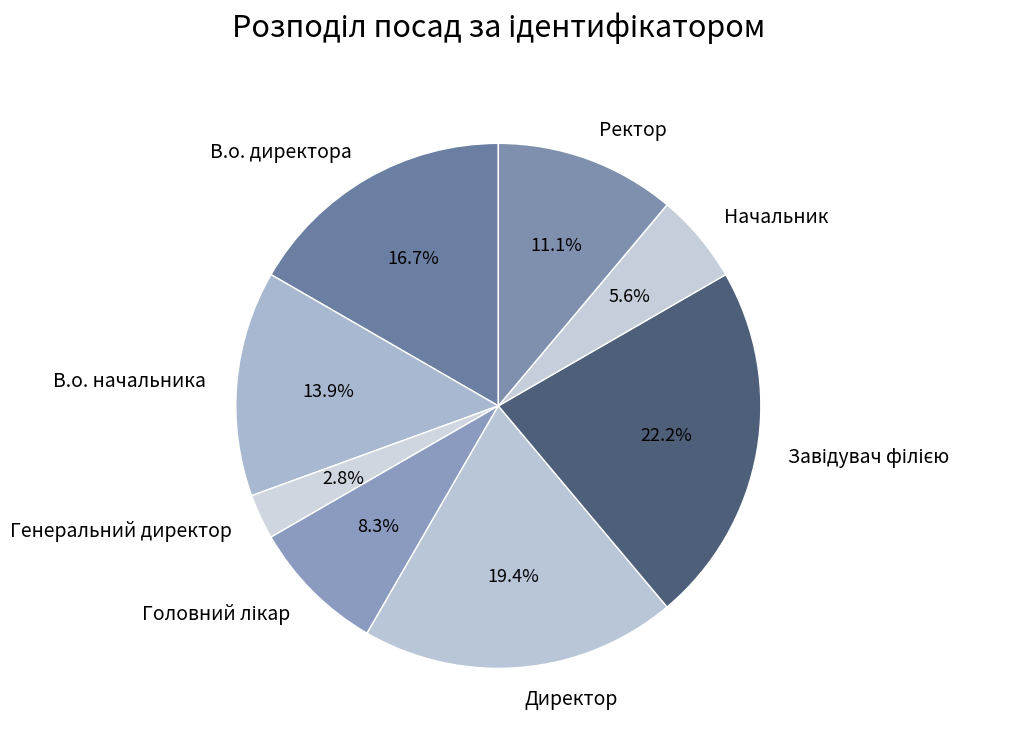

What is the ratio of the value at В.о. начальника to the value at Директор?

0.7